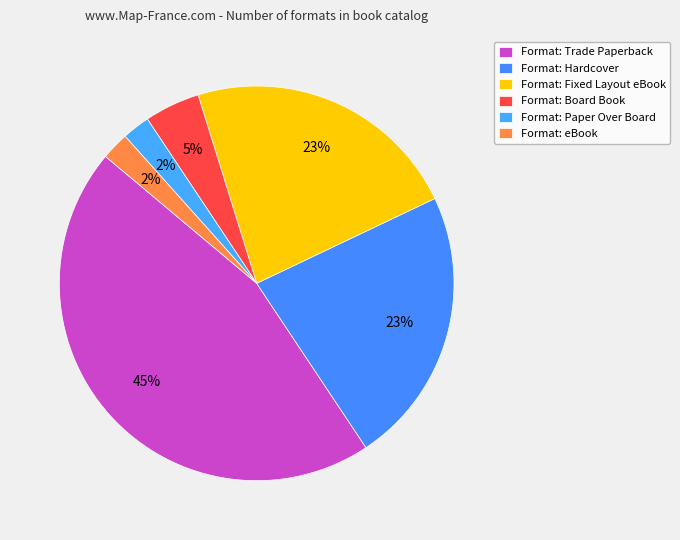

To the nearest percent, what is the difference between the largest and smallest slice percentages?

43%